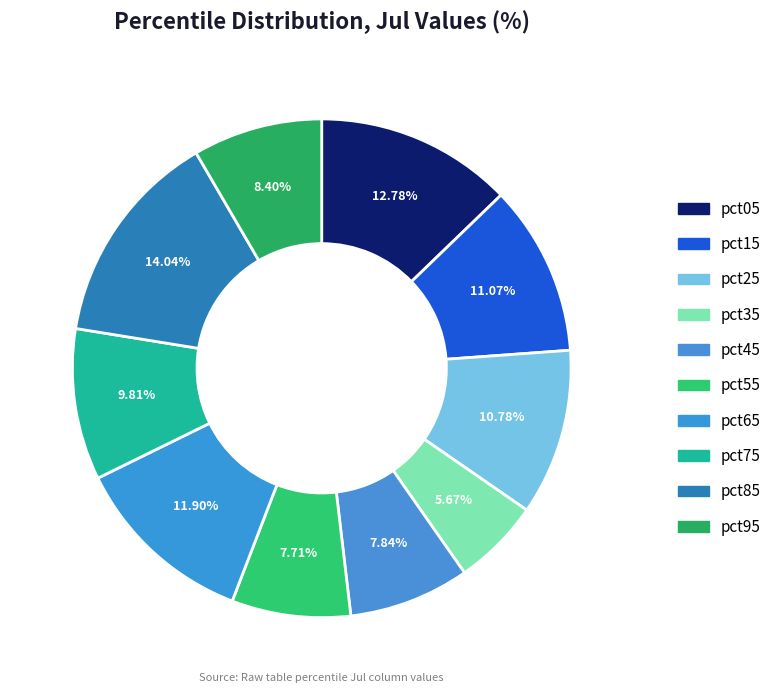

To the nearest percent, what portion does pct95 represent?

8%